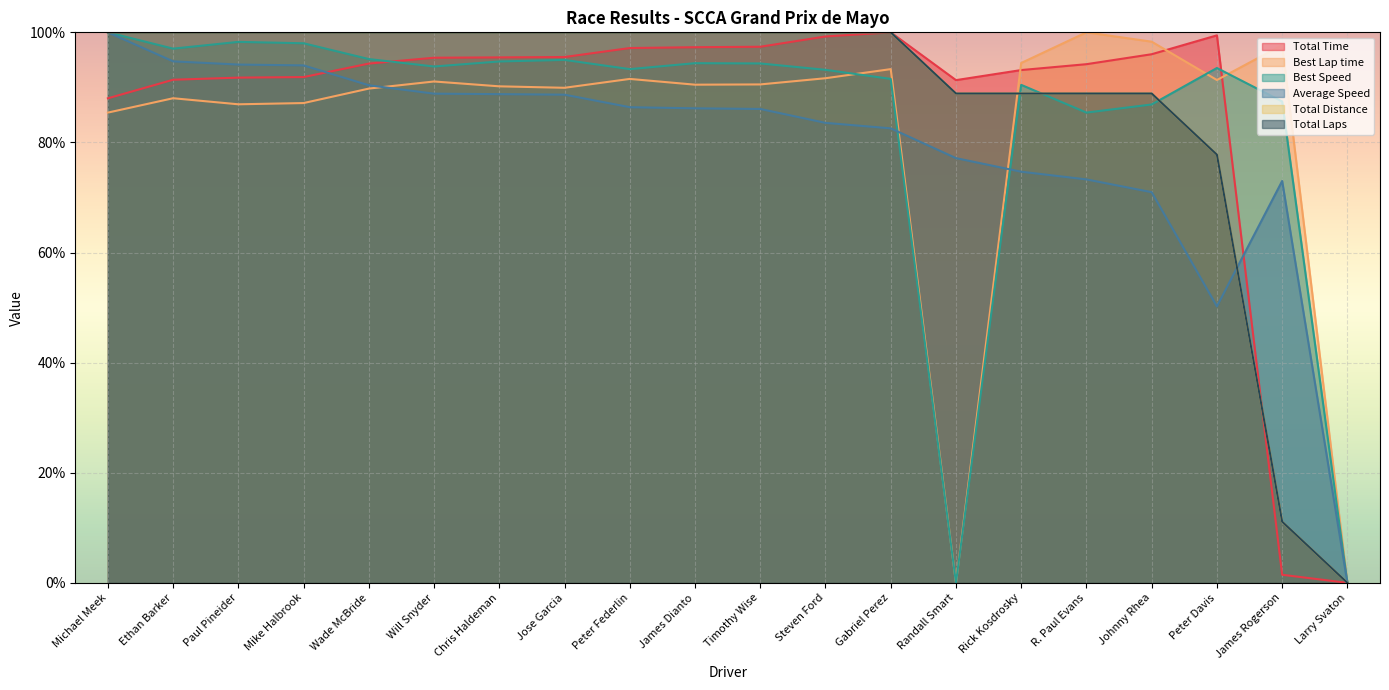

How many values in Total Distance are above zero?

19